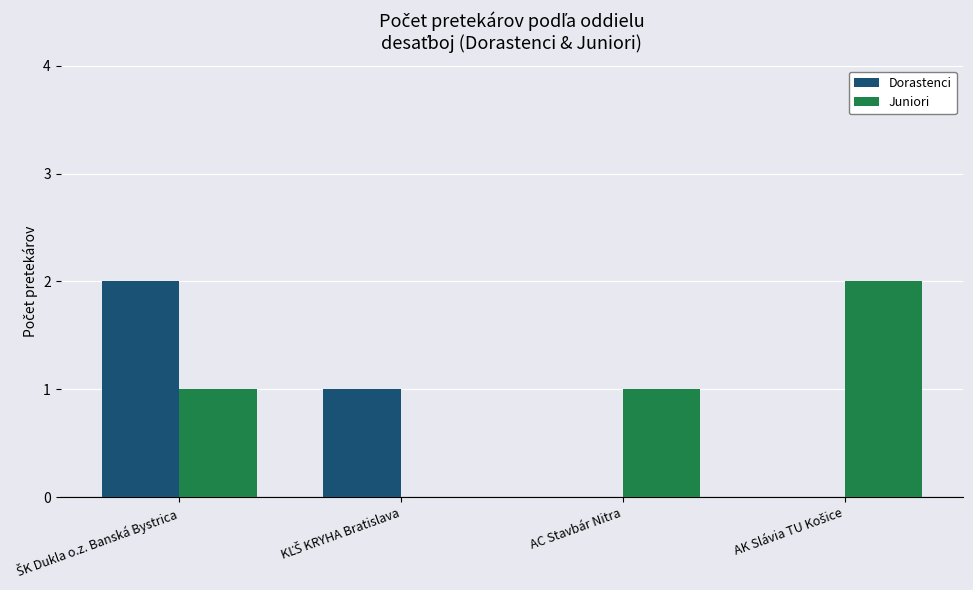

Which series has the largest total across all categories?

Juniori